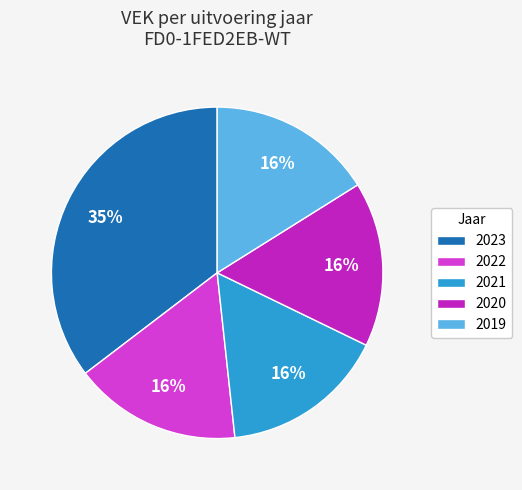

The 2020 slice represents 11% of the pie. True or false?

False